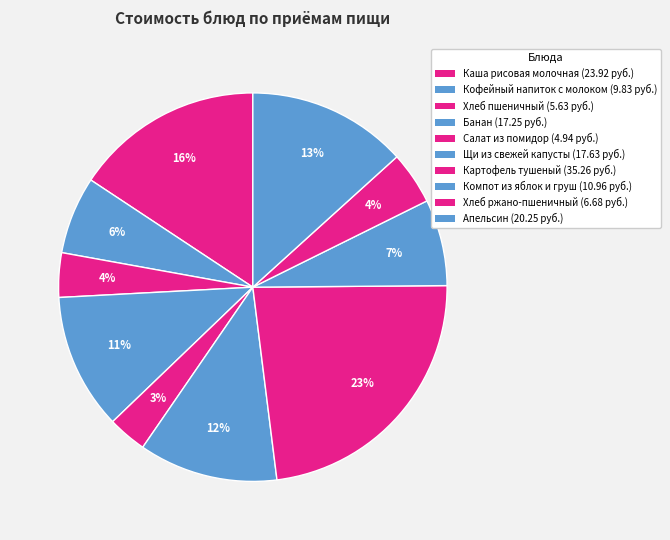

True or false: Хлеб ржано-пшеничный accounts for 13% of the total.

False